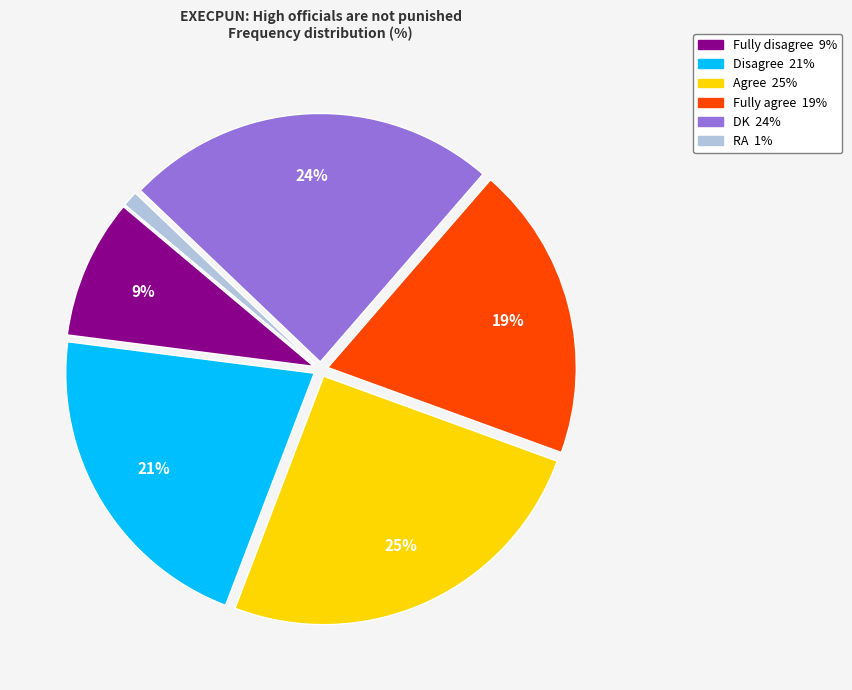

How many segments does this pie chart have?

6